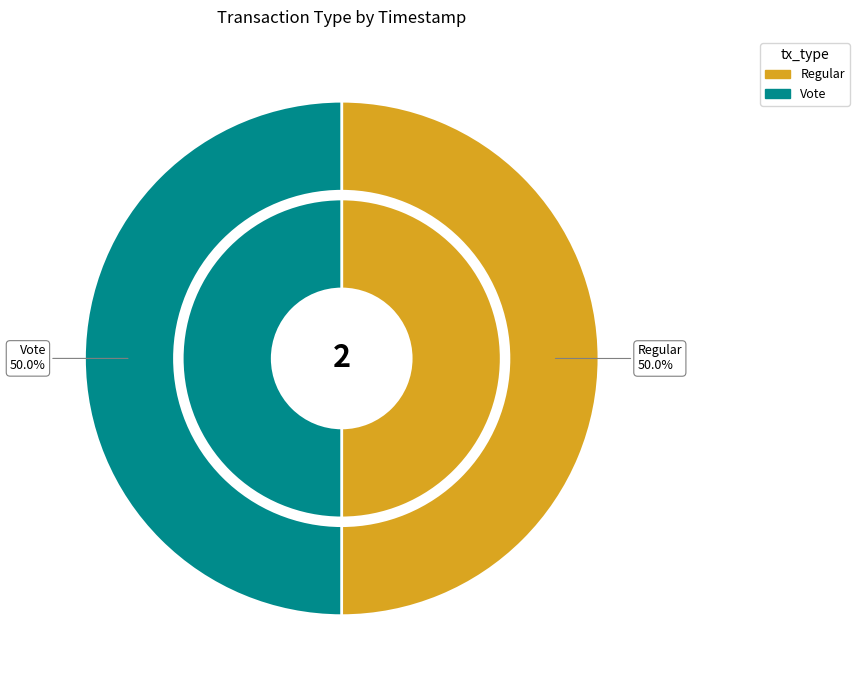

To the nearest percent, what percentage of the pie is Regular?

50%